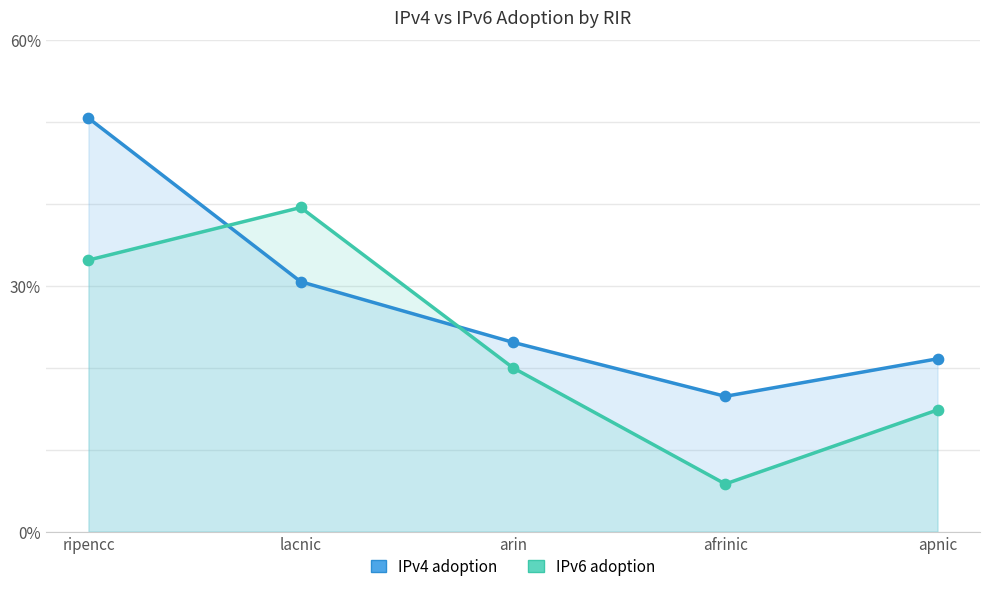

What is the total value across all series at lacnic?

0.7